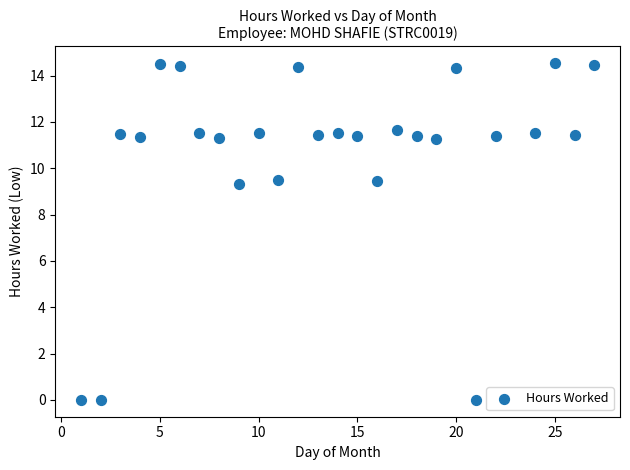

What is the range of Y values (max minus min)?

14.5